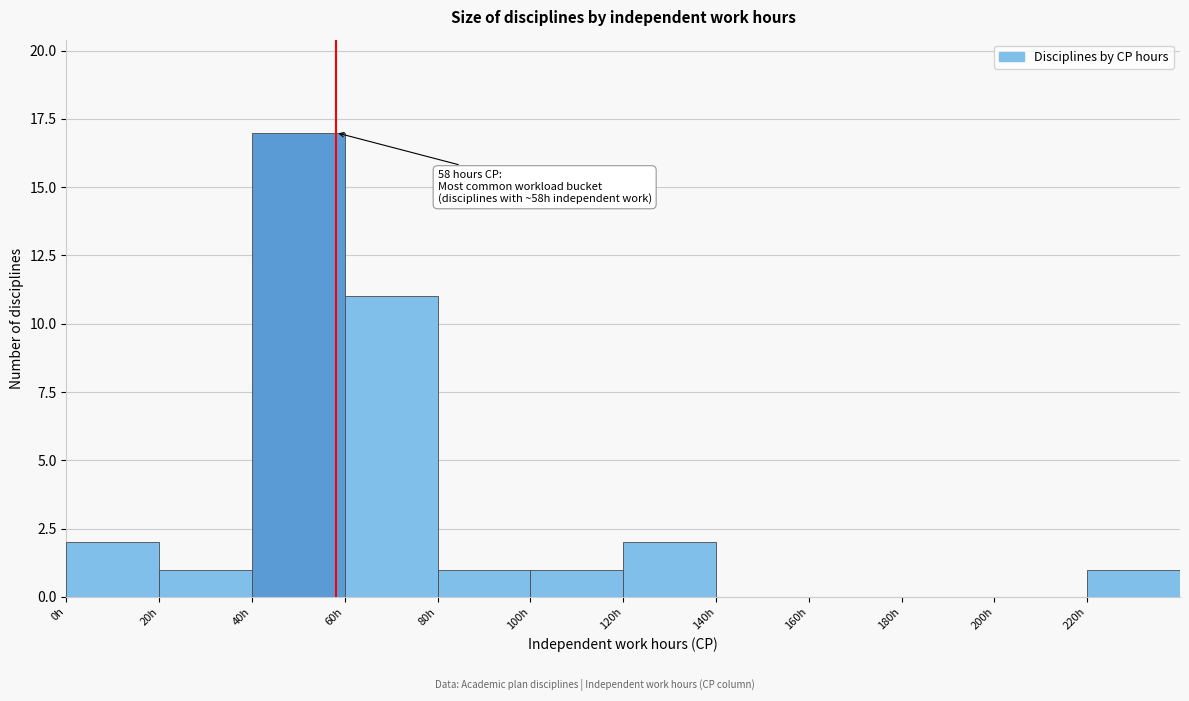

Over which range of the x-axis is the bar tallest?

40 to 60